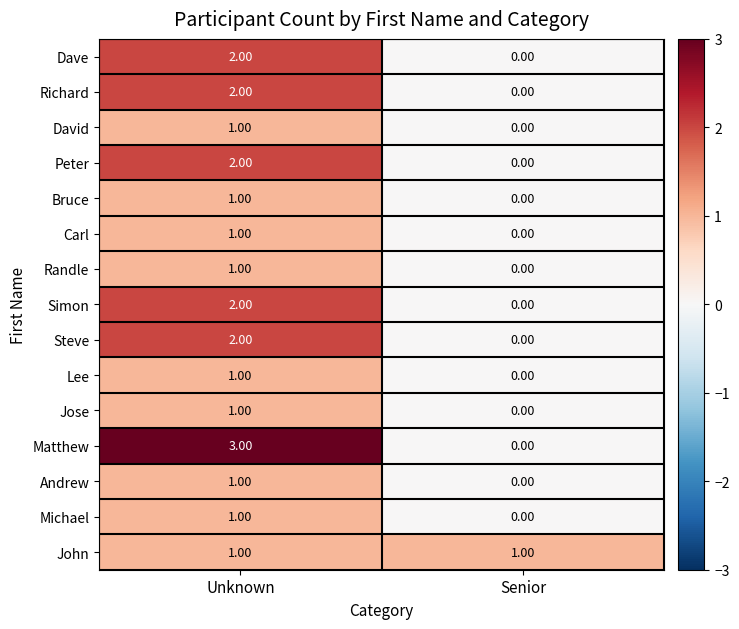

Which category has the highest value in the Dave series?

Unknown